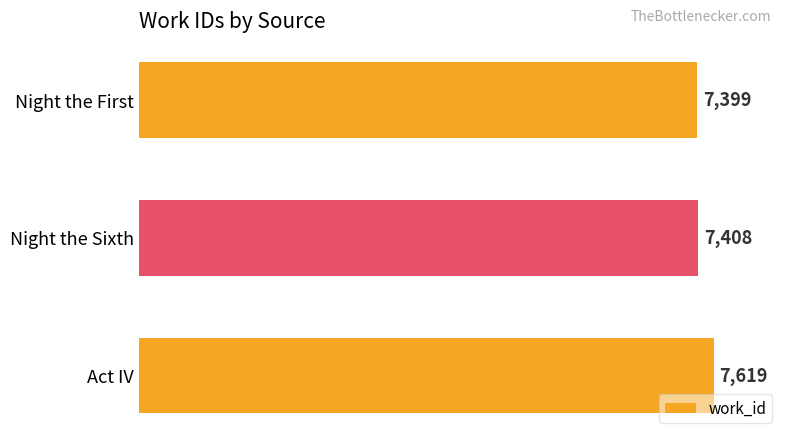

What is the maximum value shown in the chart?

7619